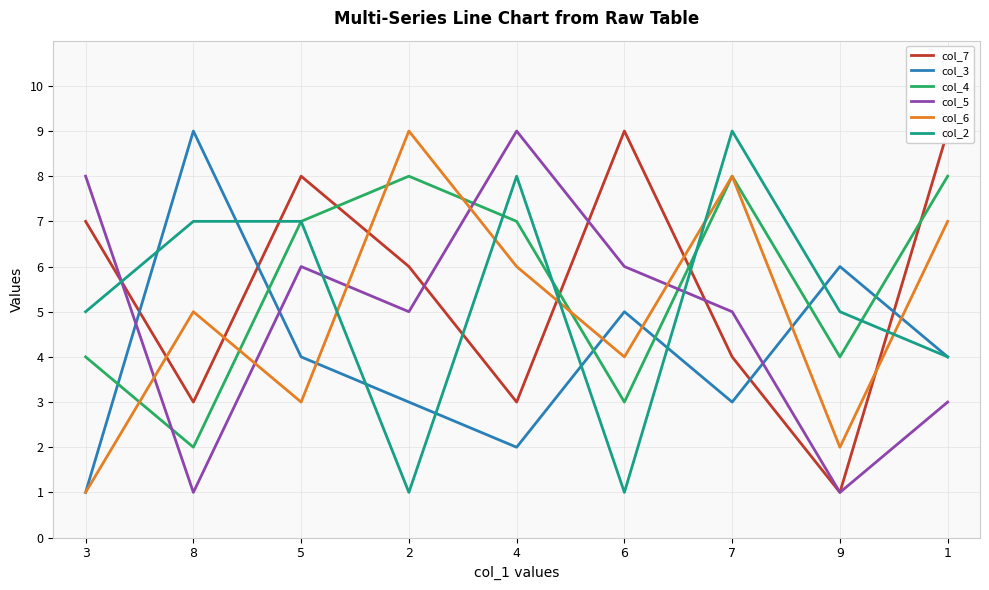

What is the sum of the col_6 values at 2 and 5?

12